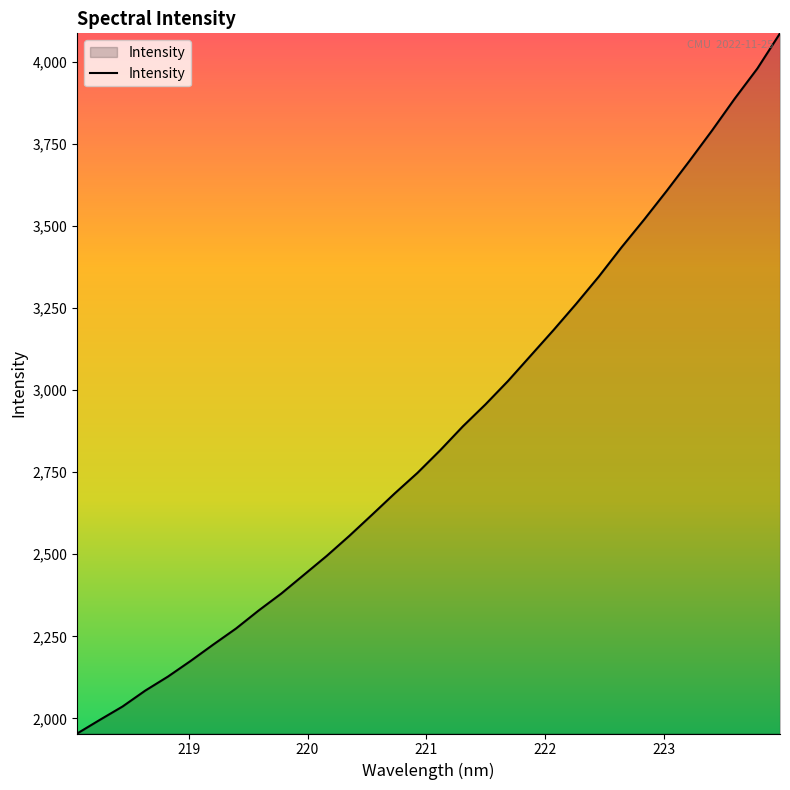

What is the greatest value displayed?

4088.1